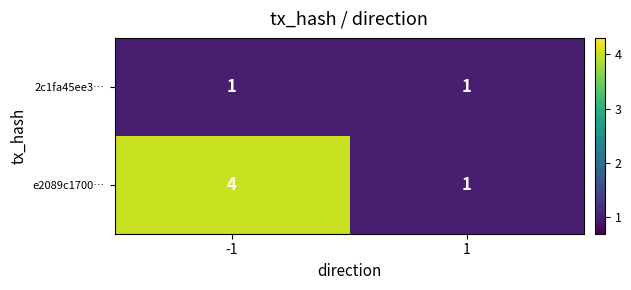

Rank the series by their maximum value, from lowest to highest.

2c1fa45ee3…, e2089c1700…